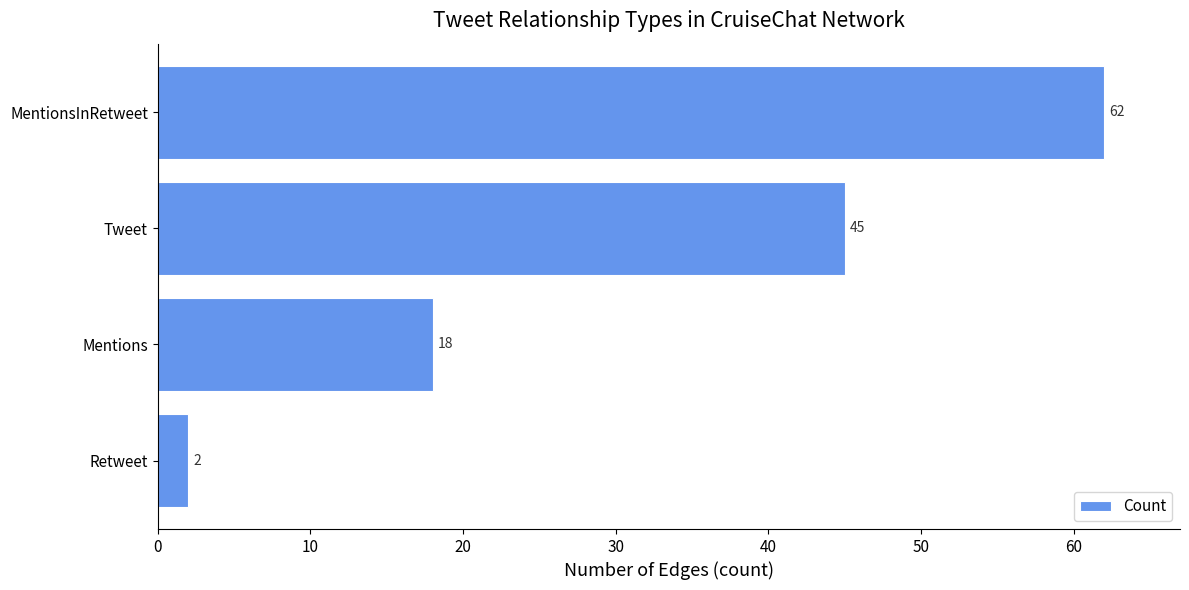

What is the average value?

32